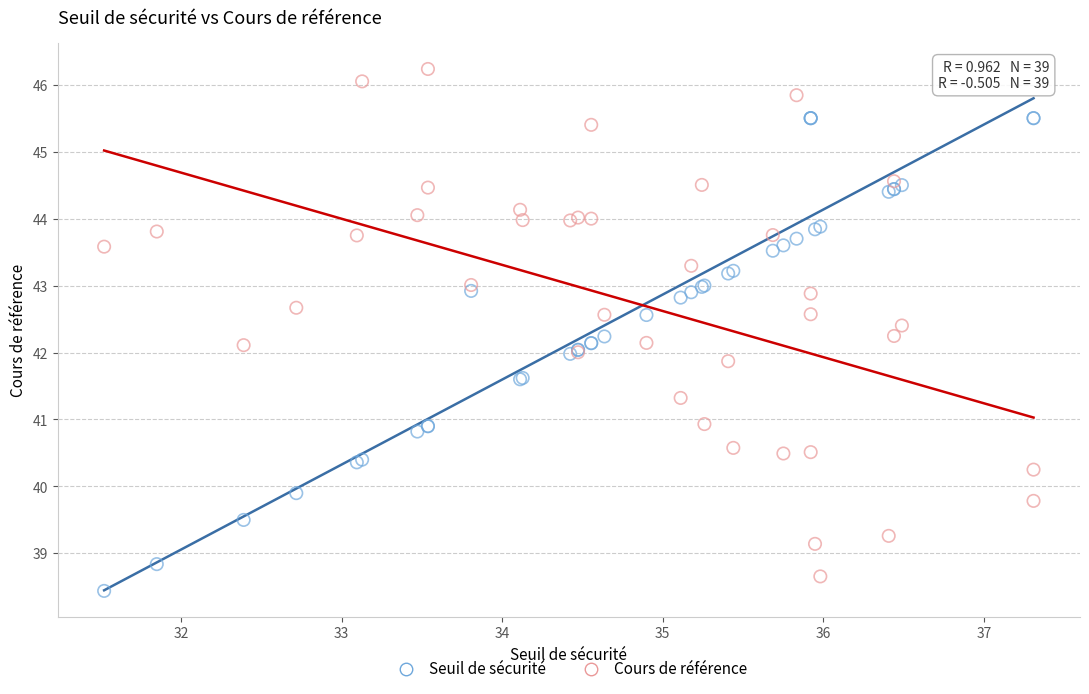

Which series contains the lowest Y value?

Seuil de sécurité